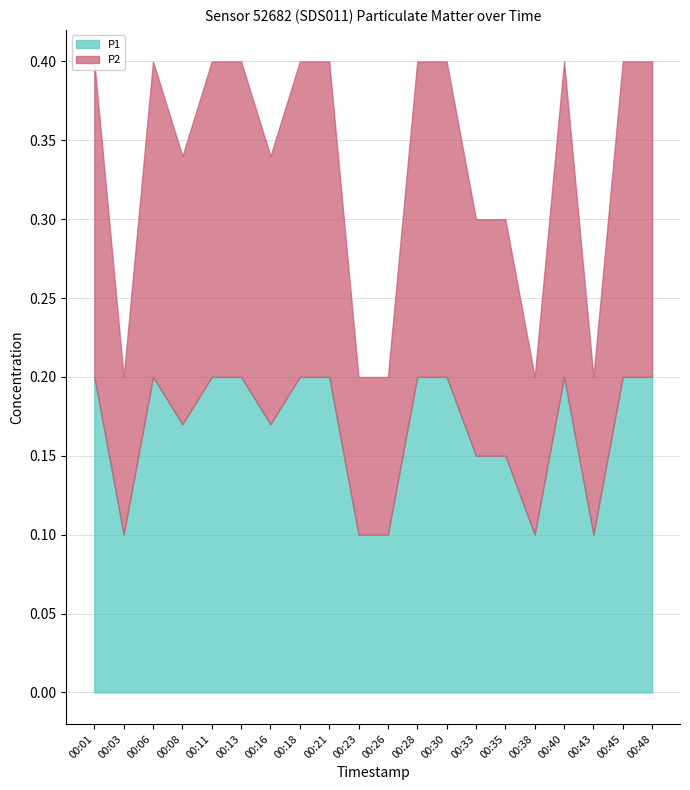

What is the sum of all P2 values?

3.3